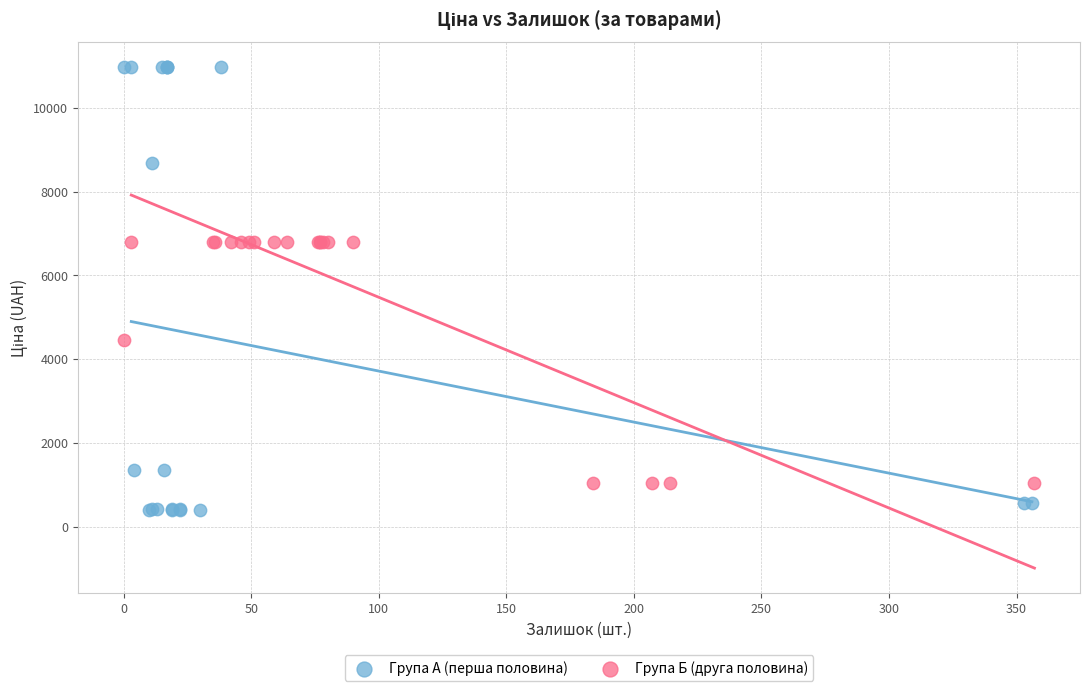

Which series contains the lowest Y value?

Група А (перша половина)